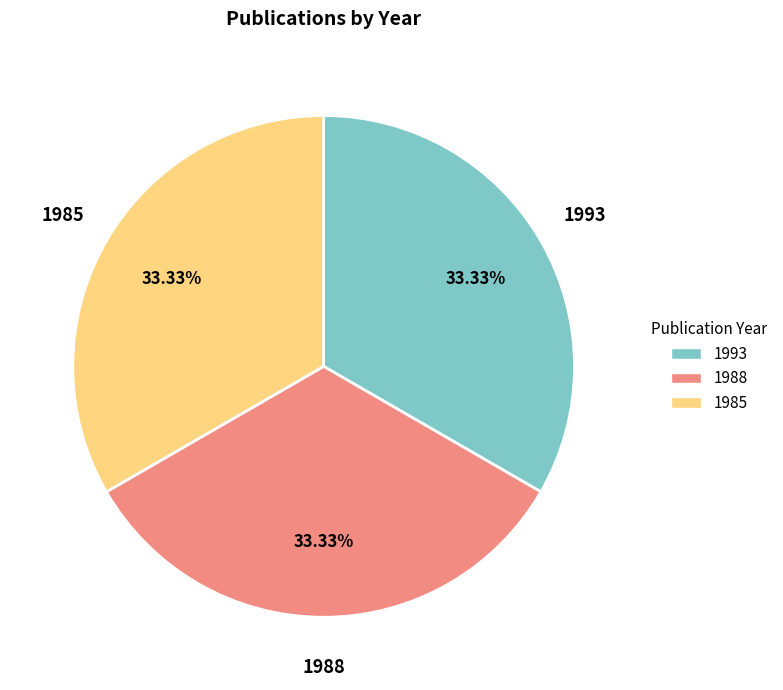

Combined, do 1985 and 1988 account for over 50%?

Yes